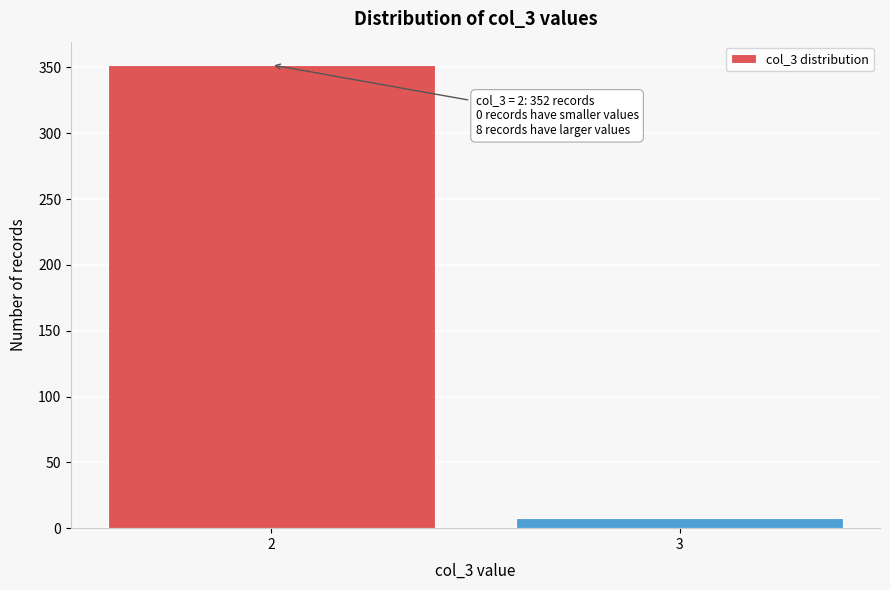

Reading left to right, what are all the values shown in this chart?

2=352	3=8